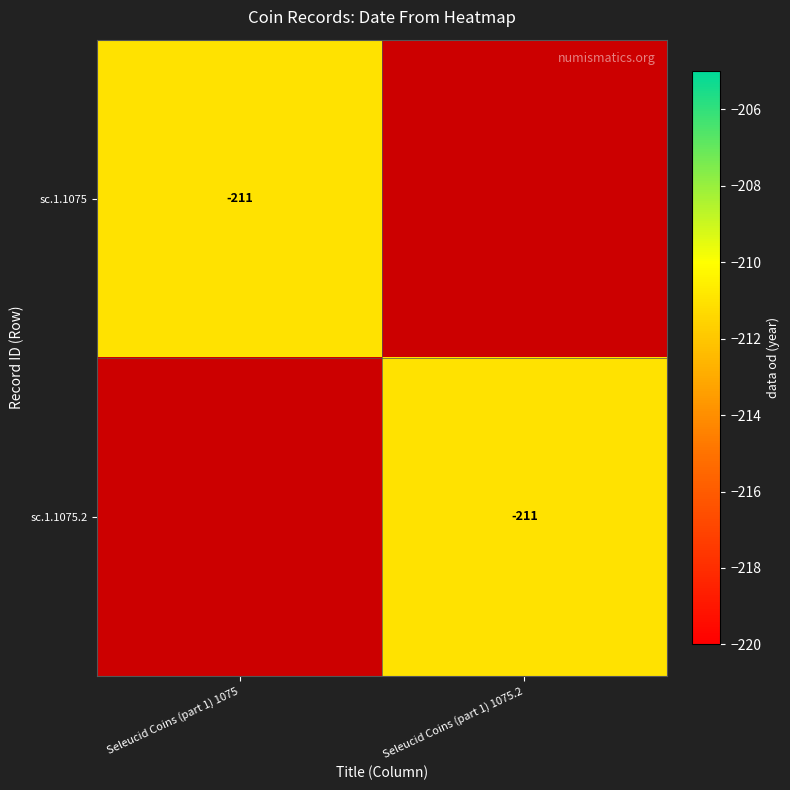

True or false: sc.1.1075 has a value of -102 at Seleucid Coins (part 1) 1075.

False